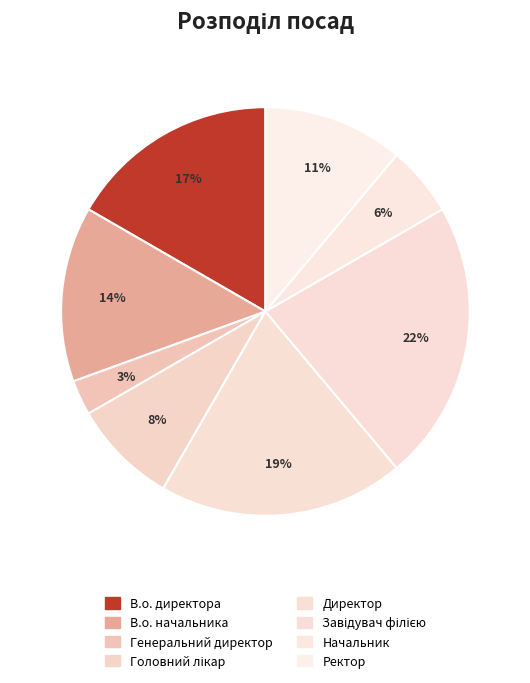

Count the number of slices in the pie.

8